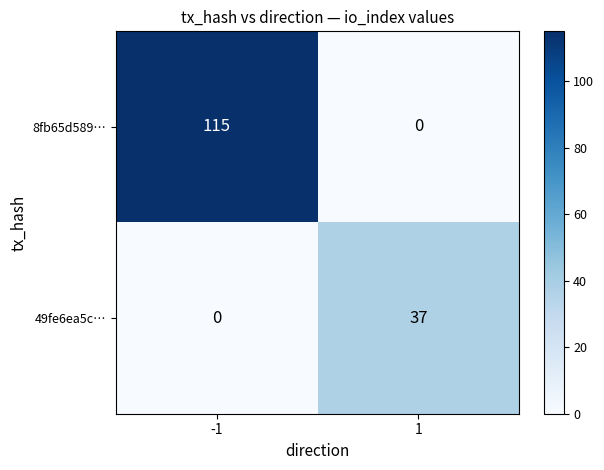

What is the greatest value displayed?

115